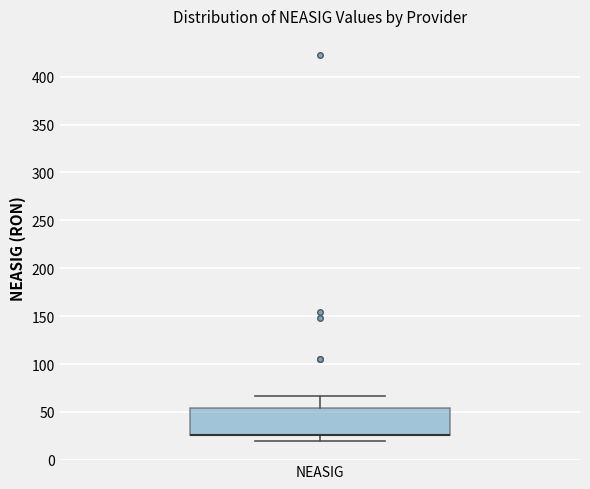

Read this box plot against the y-axis: the position of the median line, the range covered by the box, and the ends of both whiskers. The values are not printed on the chart, so give them approximately, as read against the axis.

median 25 (drawn on the box's lower edge), box 25 to 55, whiskers 20 to 65